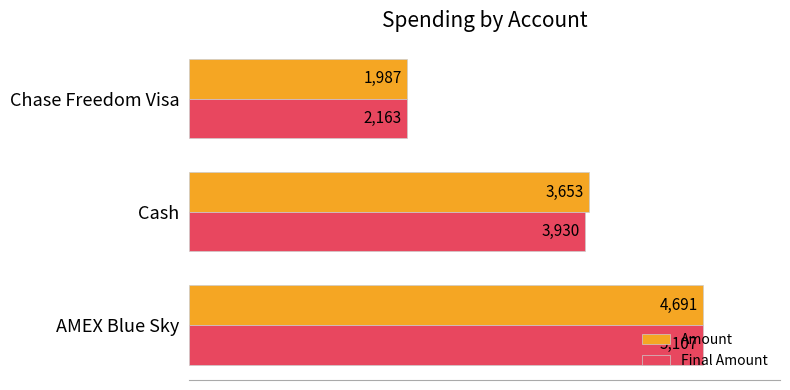

List the series in order of their peak value, lowest first.

Amount, Final Amount